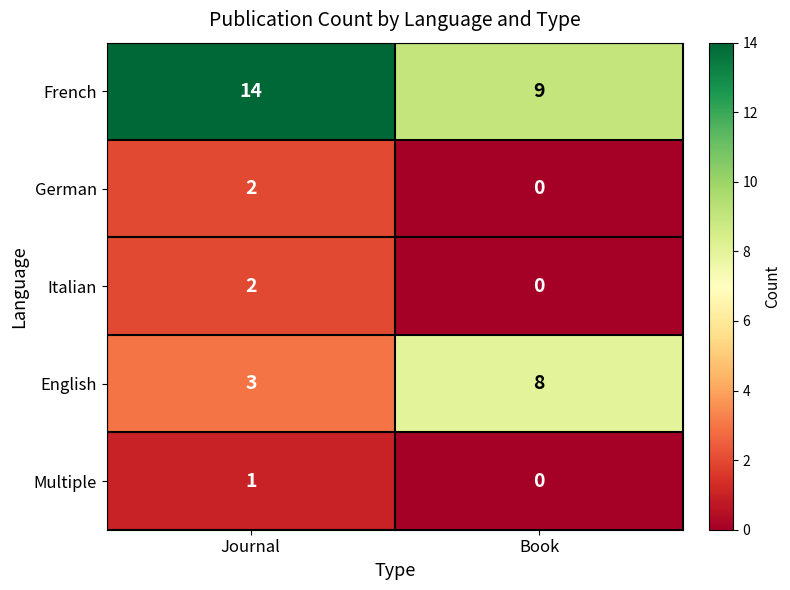

Which series has the largest total across all categories?

French